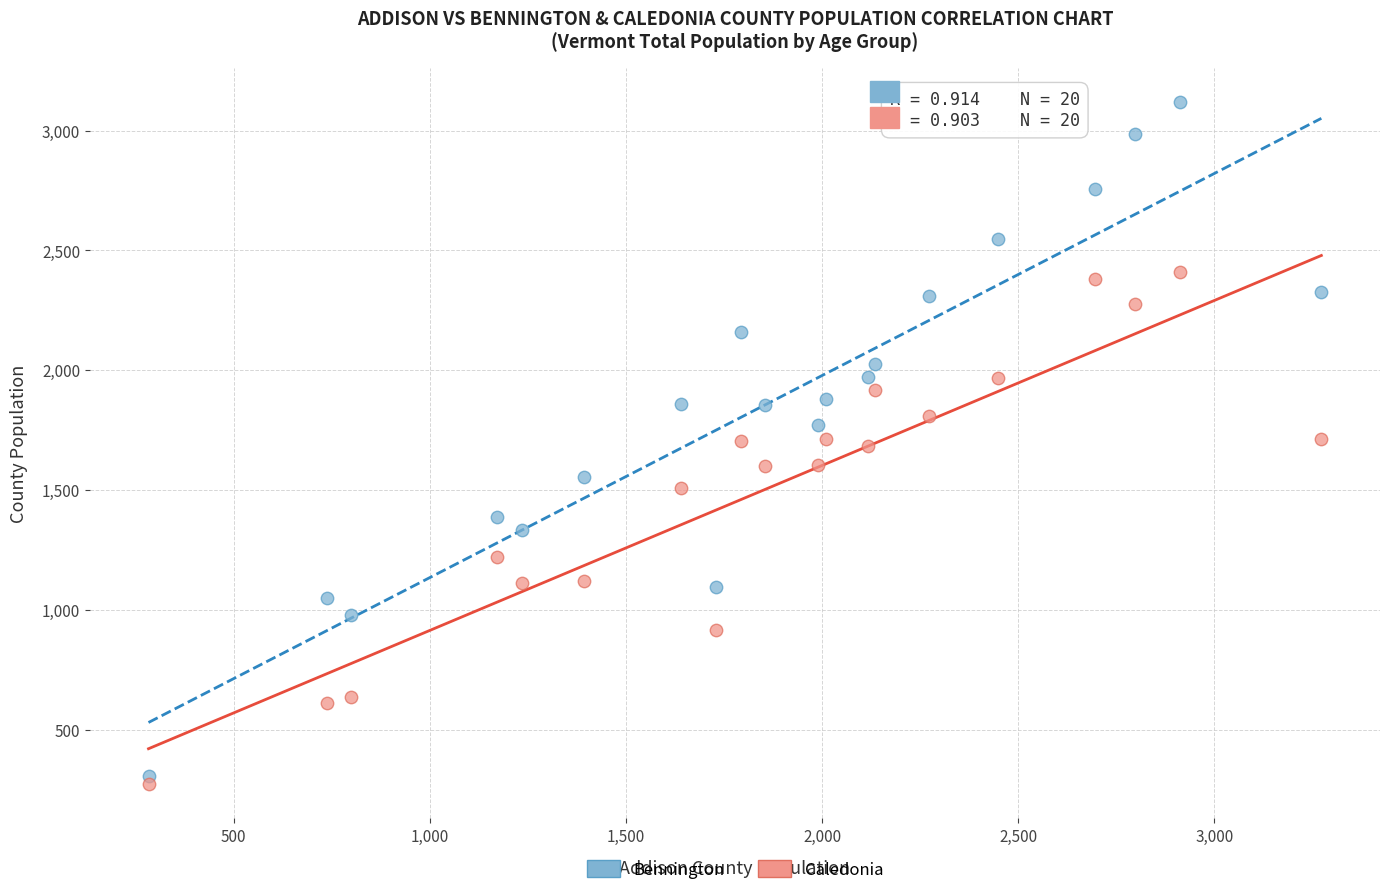

What are all the series names shown in the legend?

Bennington, Caledonia